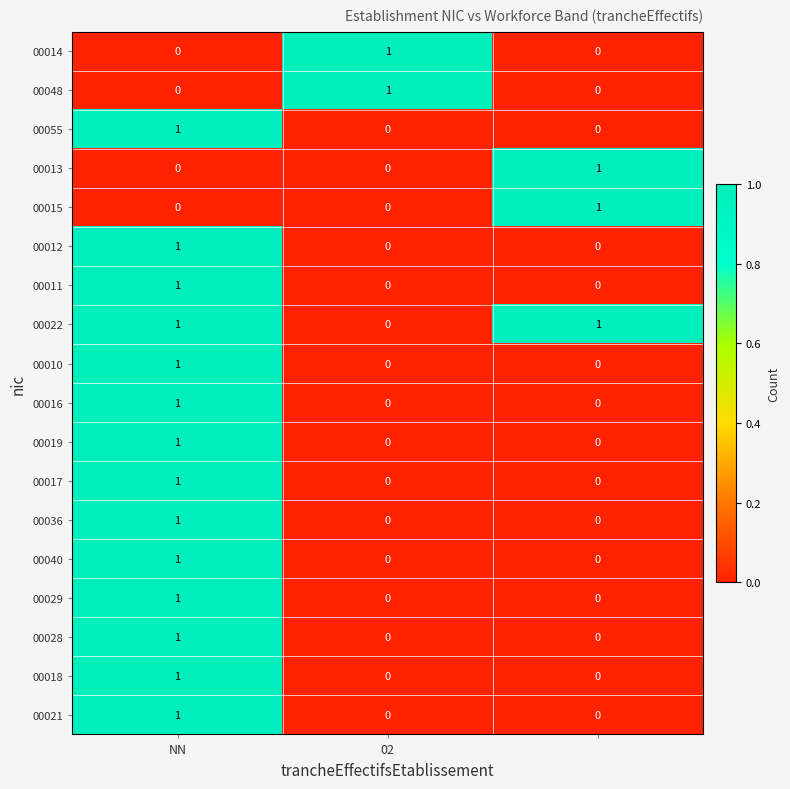

At how many categories does at least one series exceed 0?

3